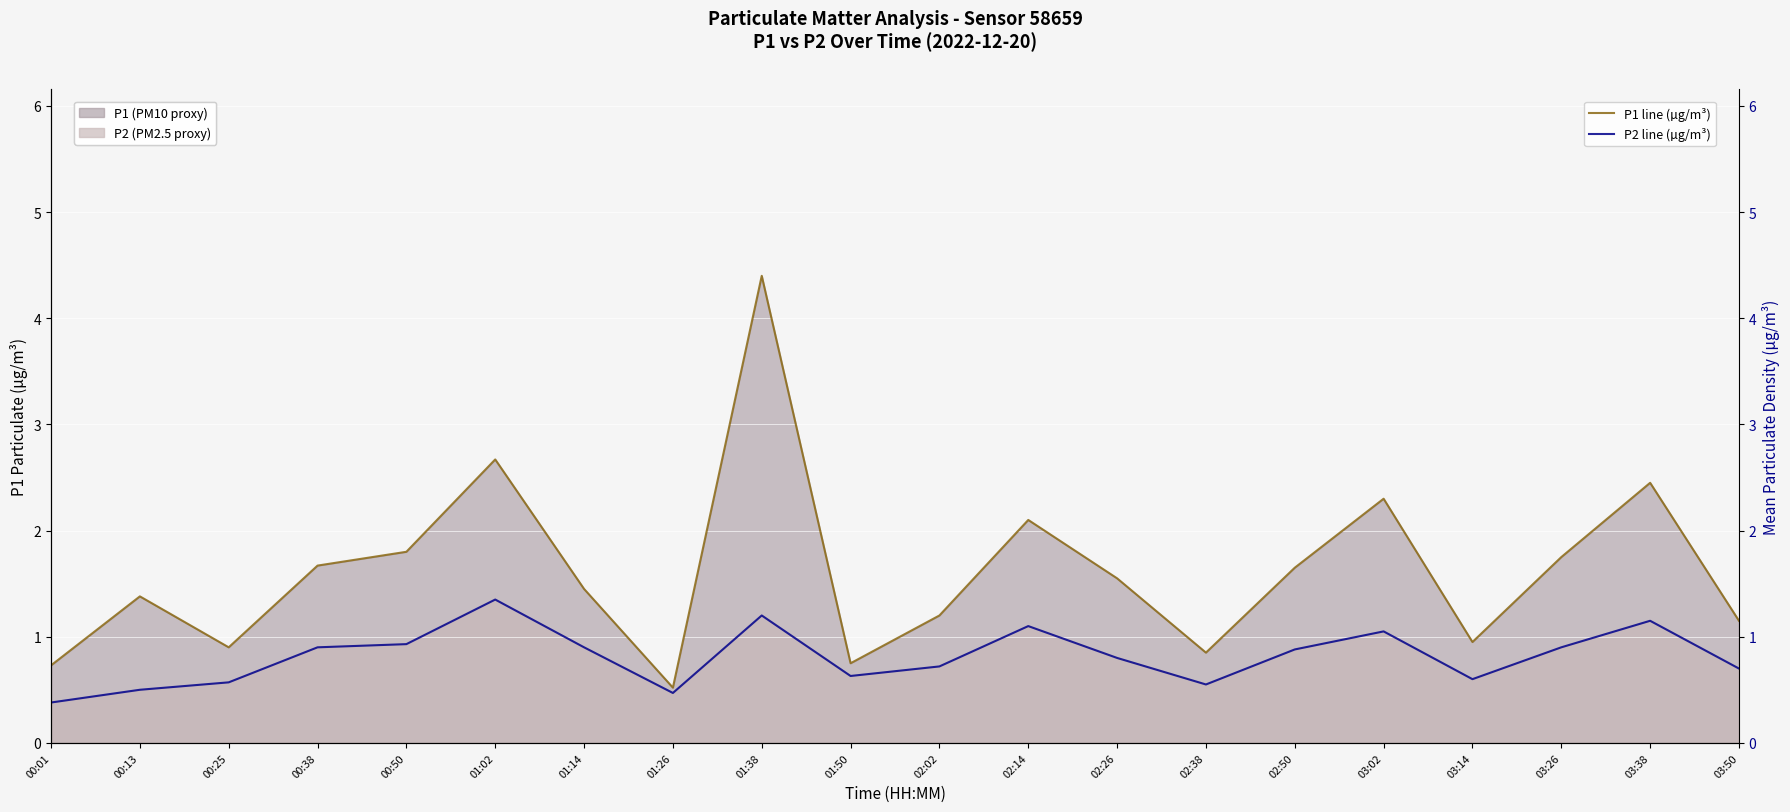

Where is P2 line (µg/m³) nearest to the value 0?

00:01